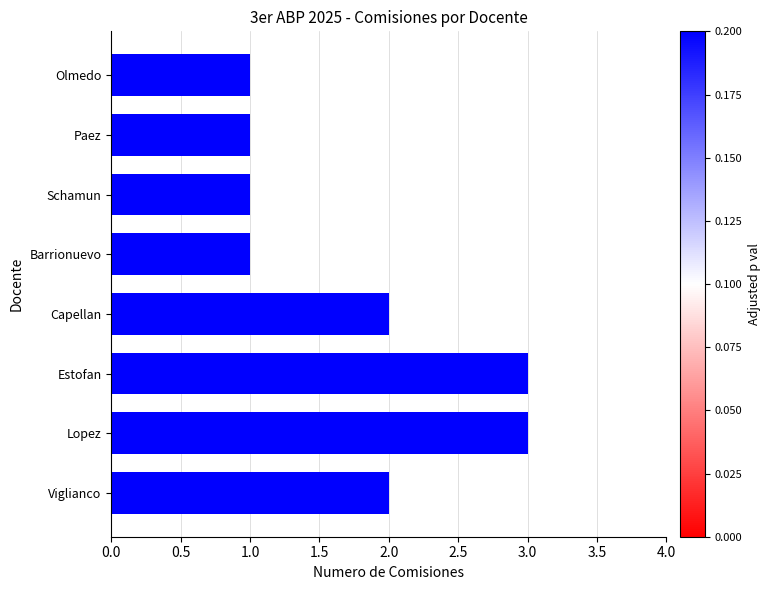

Does the chart contain stacked bars?

No